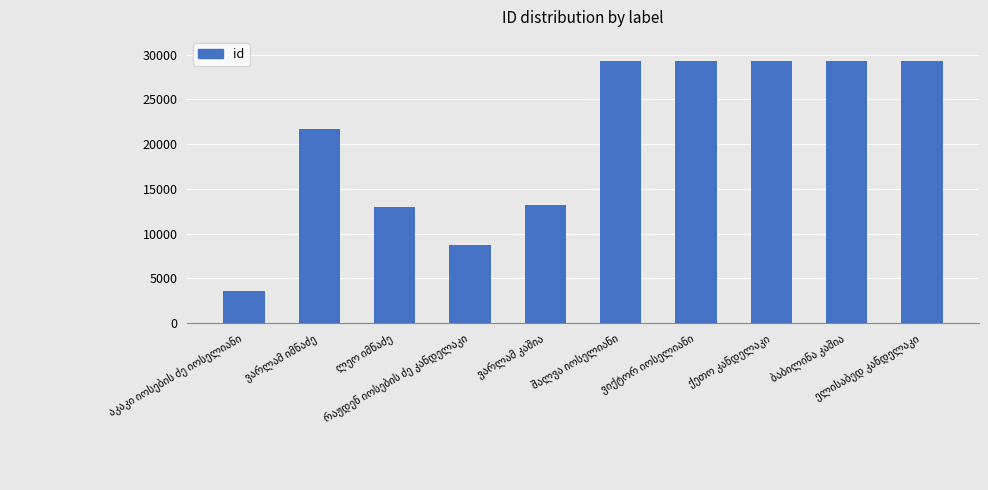

What is the value of the 4th bar from the left?

8715